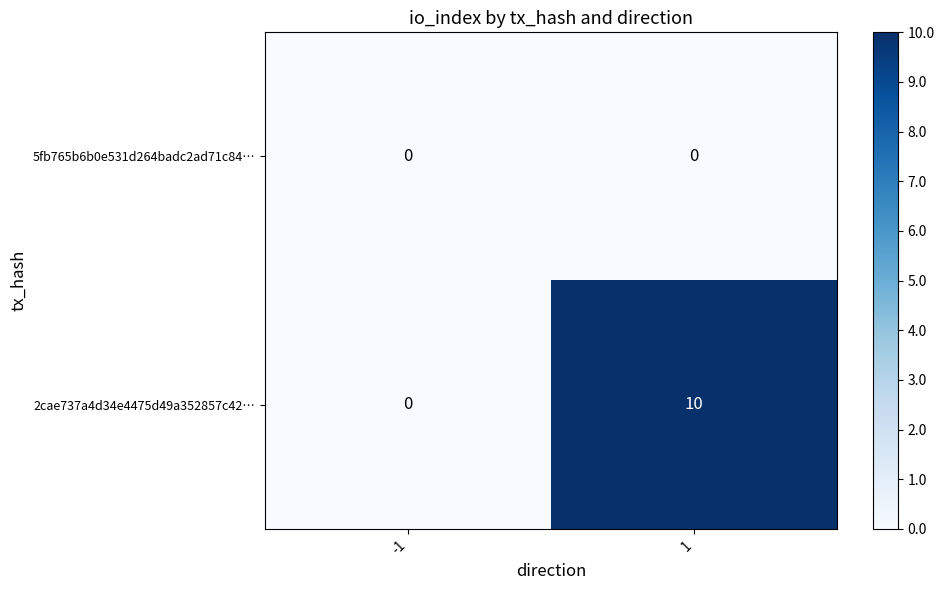

Rank the categories by 2cae737a4d34e4475d49a352857c42… value from lowest to highest.

-1, 1